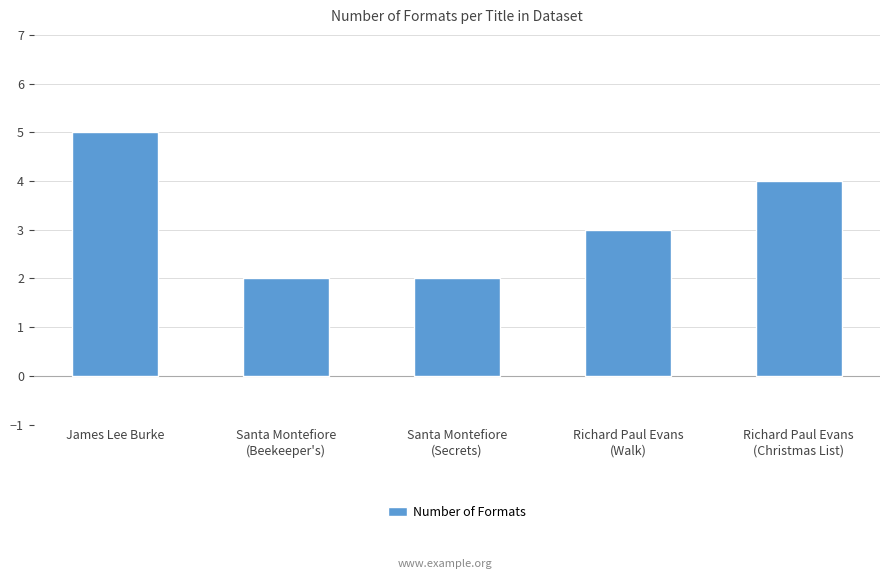

What is the value of the 4th bar from the left?

3